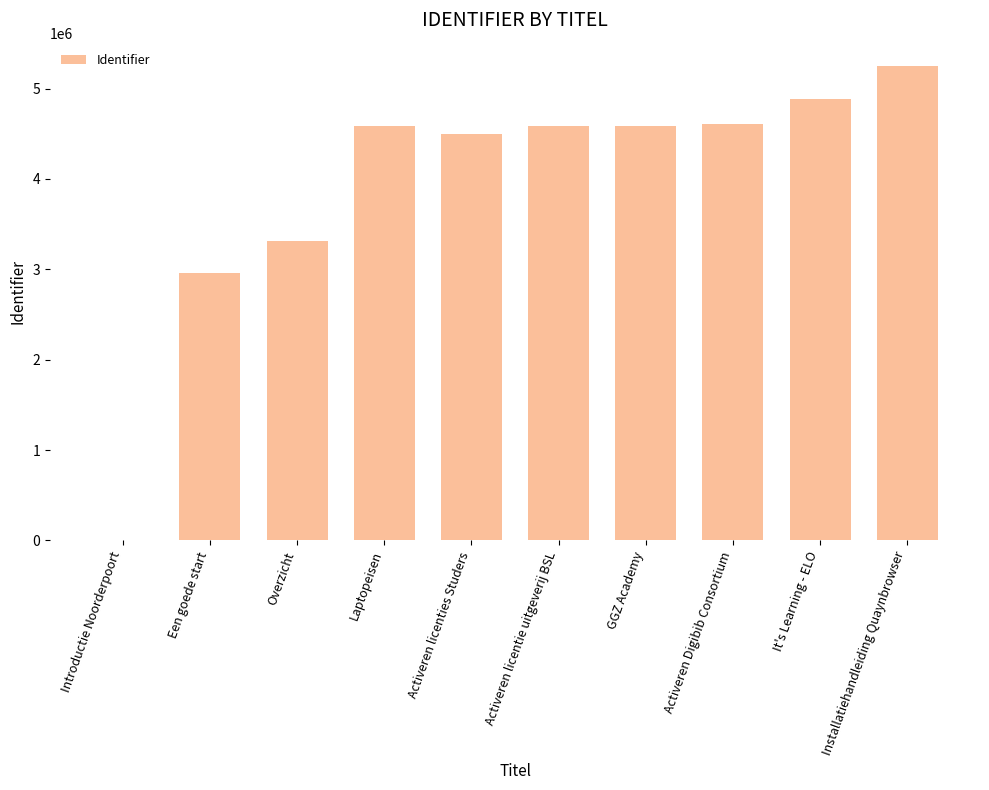

At which label is the value closest to 2623010?

Een goede start